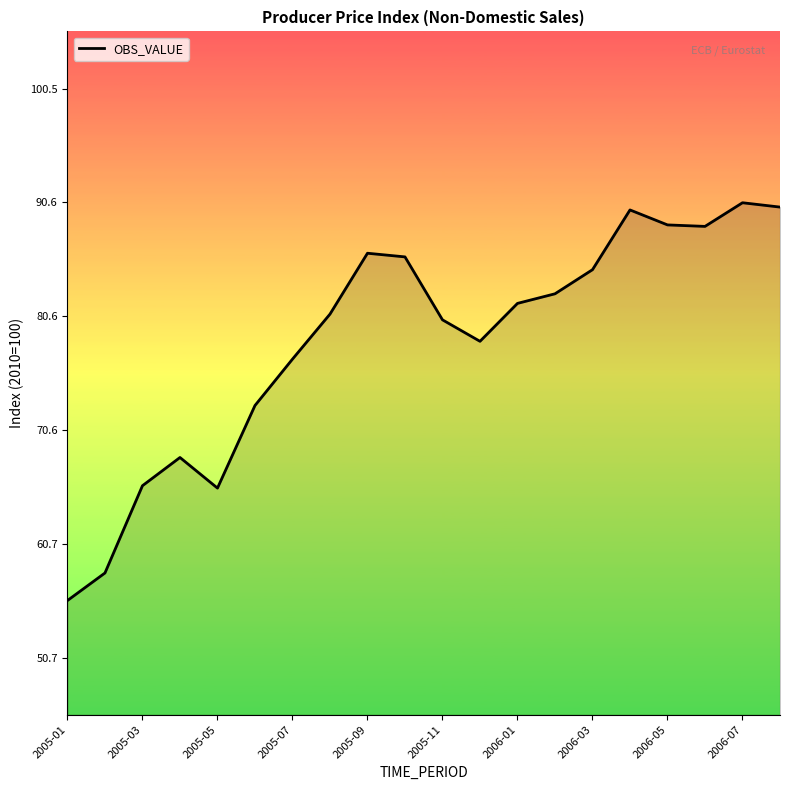

What is the greatest value displayed?

90.5